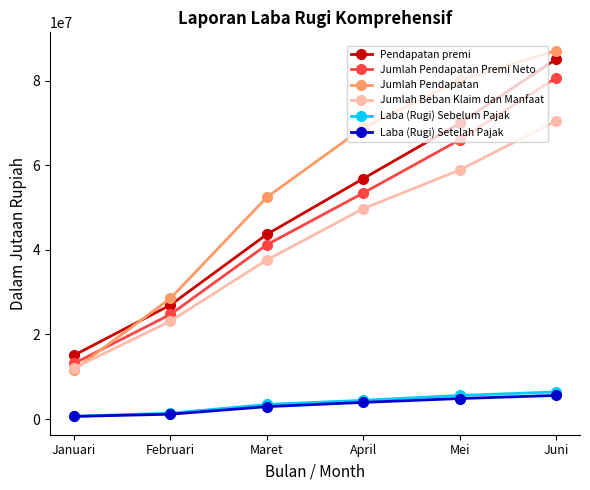

Which series has the largest range (max minus min)?

Jumlah Pendapatan